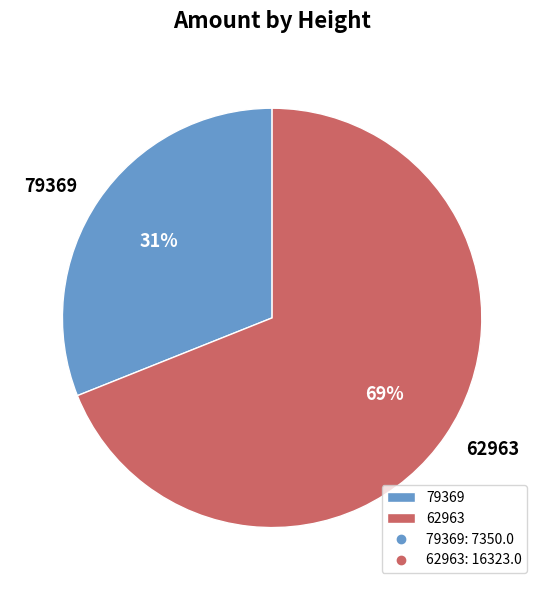

To the nearest percent, what percentage of the pie is 79369?

31%